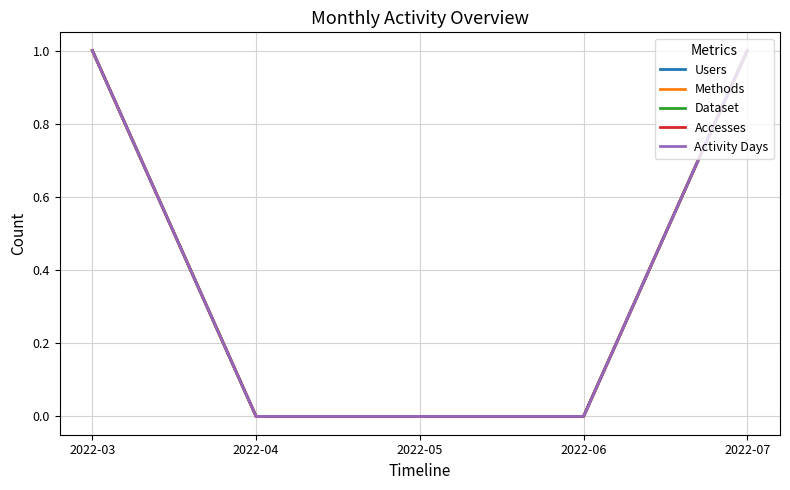

Is this an area chart (filled region under the line)?

No